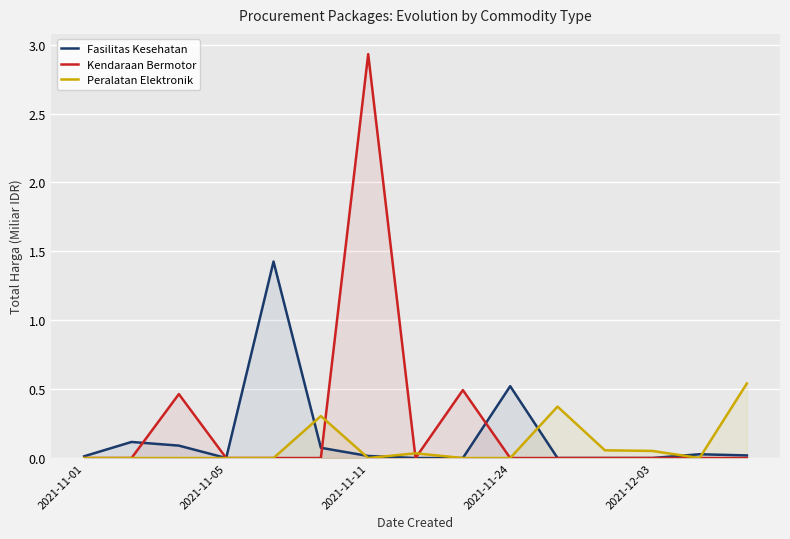

Which label corresponds to the largest value in the chart?

2021-11-11